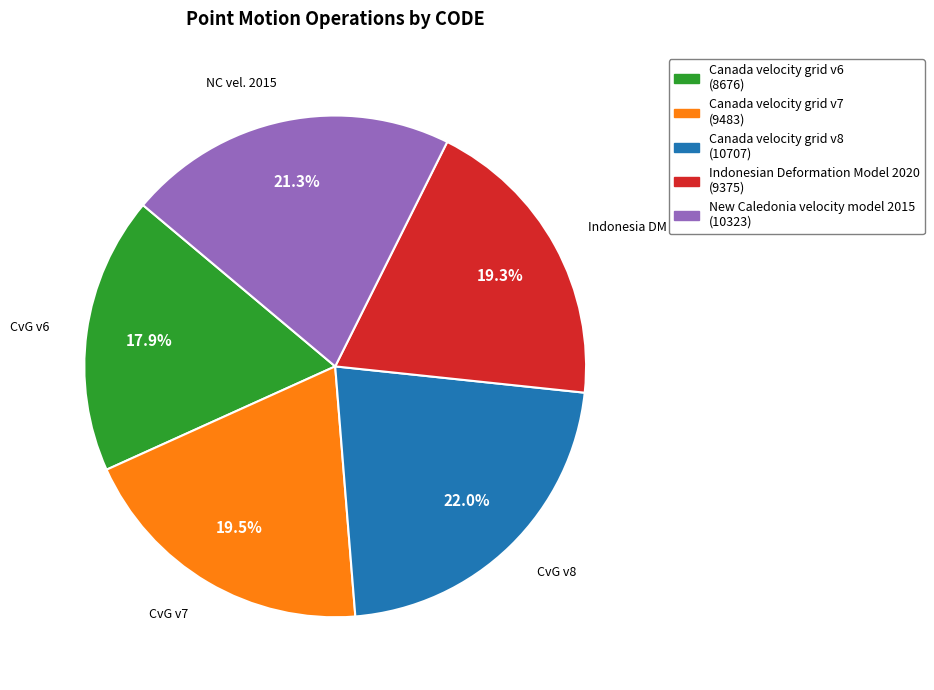

Is there any slice that represents more than half of the pie?

No